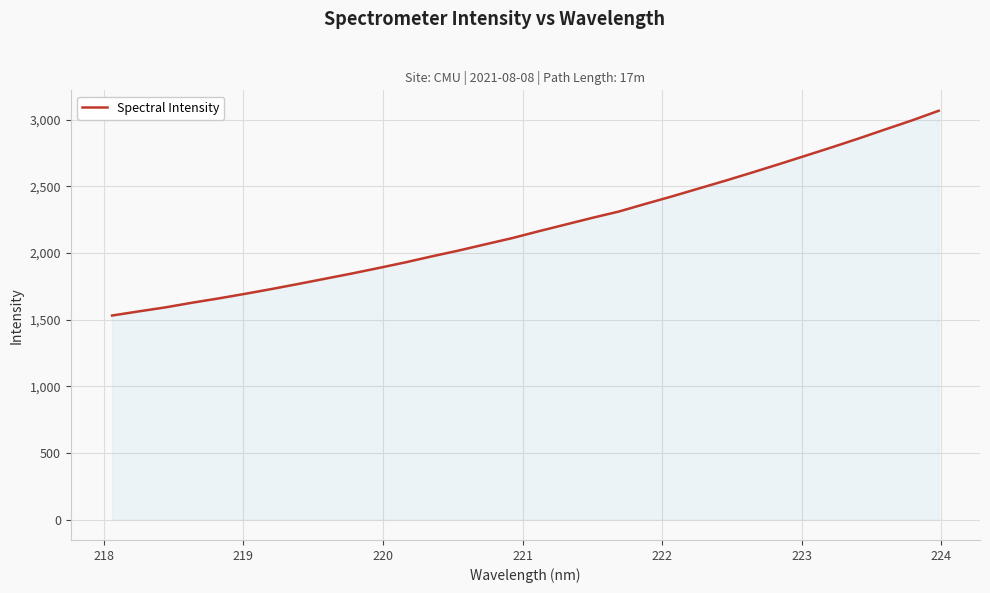

What is the difference between the maximum and minimum values?

1536.0